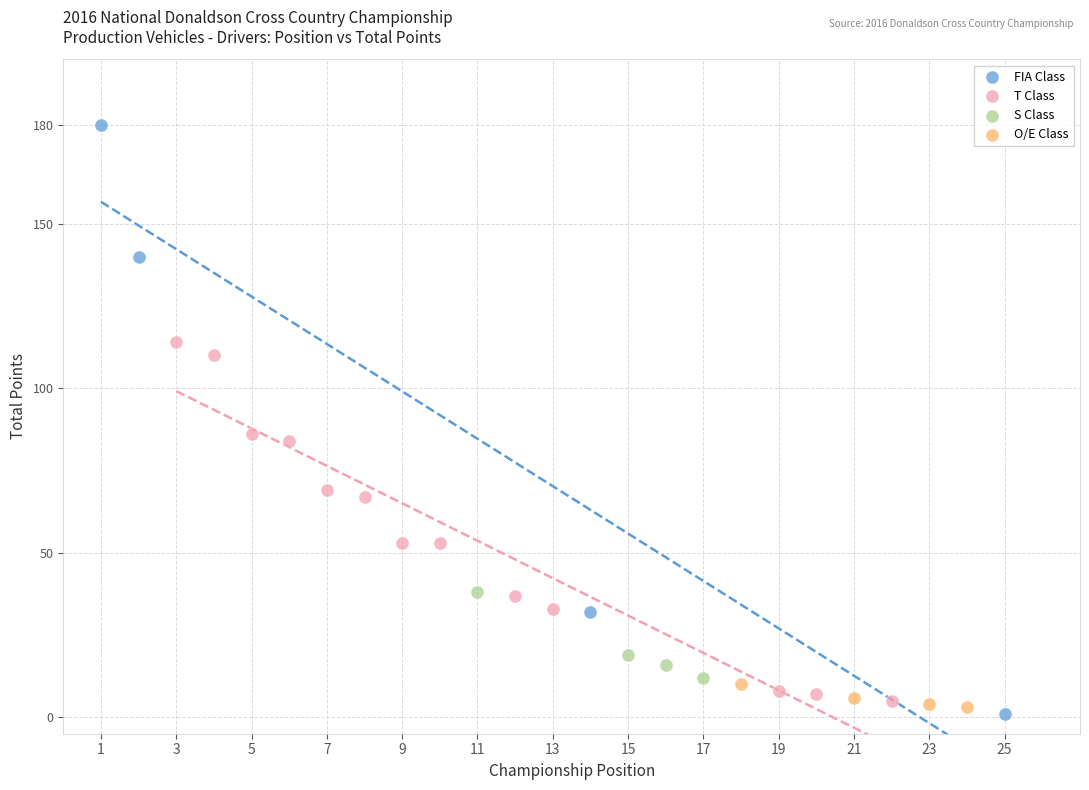

Which series has the widest spread of Y values?

FIA Class